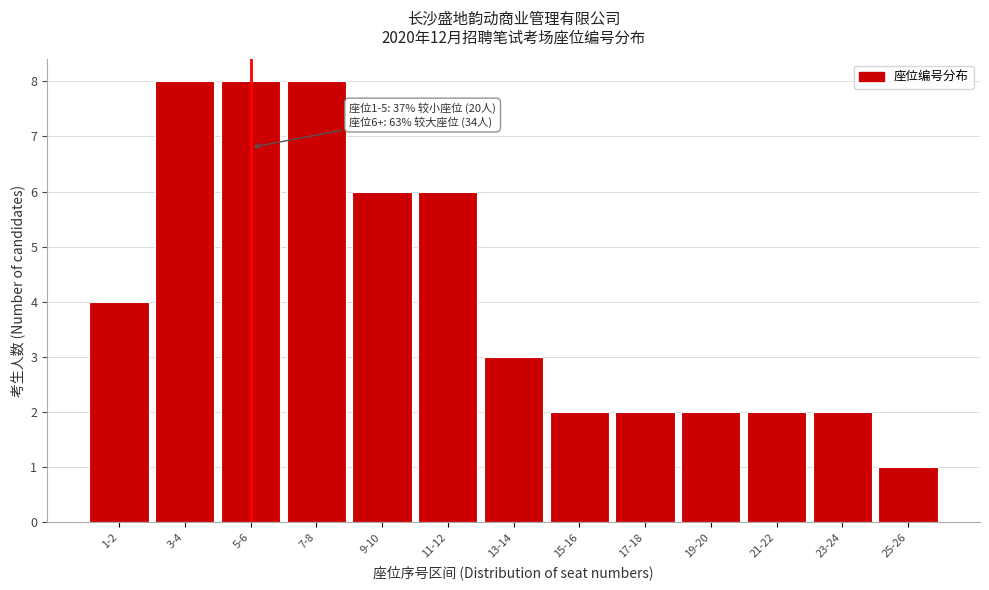

Reading left to right, list all the values displayed in this chart.

4	8	8	8	6	6	3	2	2	2	2	2	1